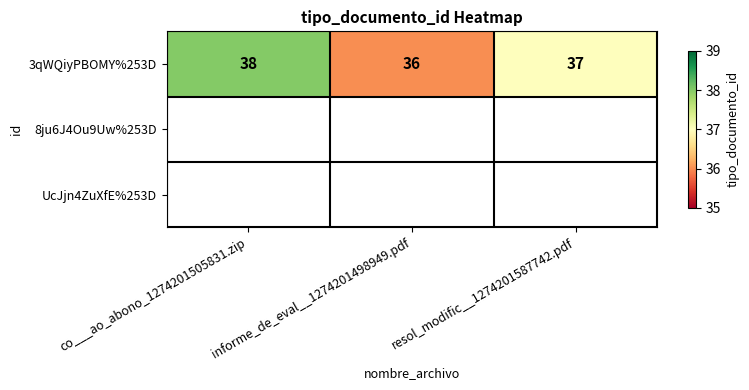

The chart shows a value of 20 at co___ao_abono_1274201505831.zip. True or false?

False